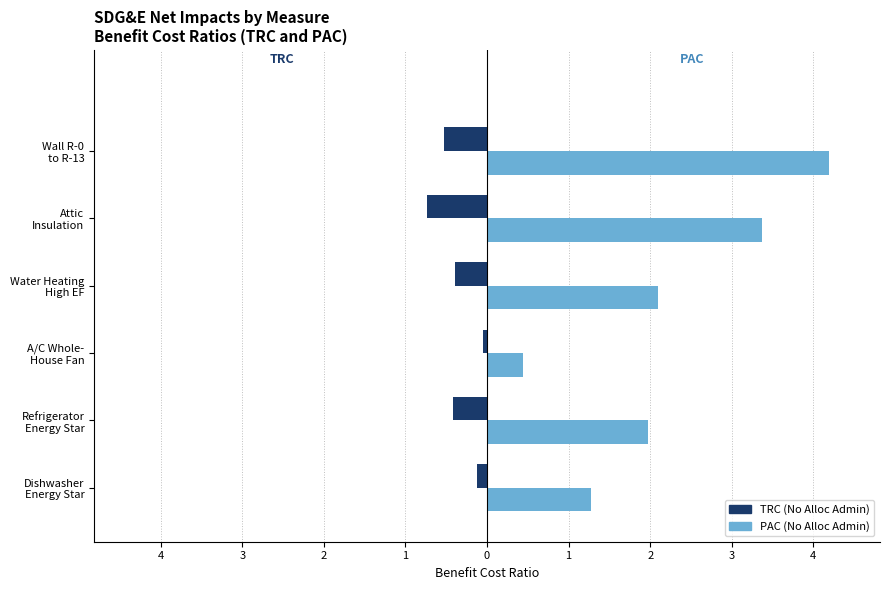

What are all the series names shown in the legend?

TRC (No Alloc Admin), PAC (No Alloc Admin)